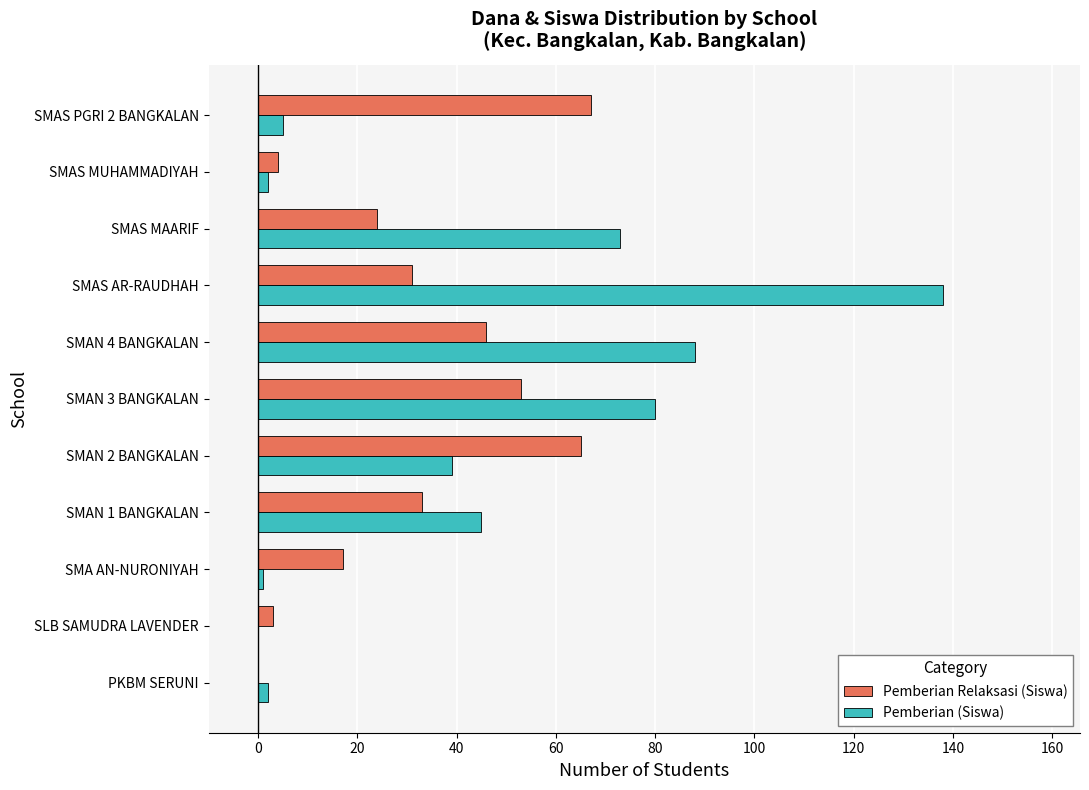

How many distinct data groups are displayed?

2